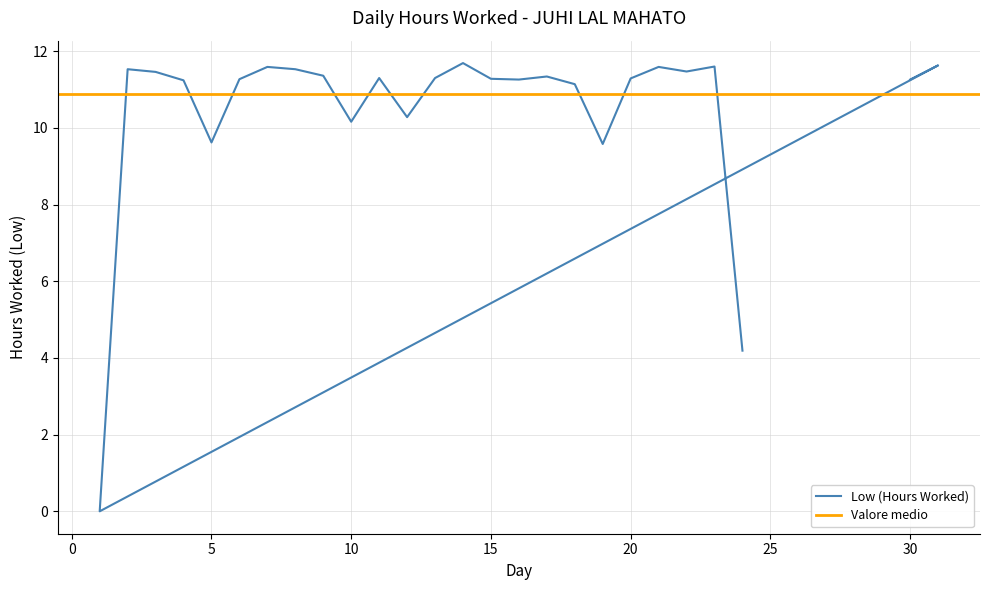

The value at 30 is 11.3. True or false?

True